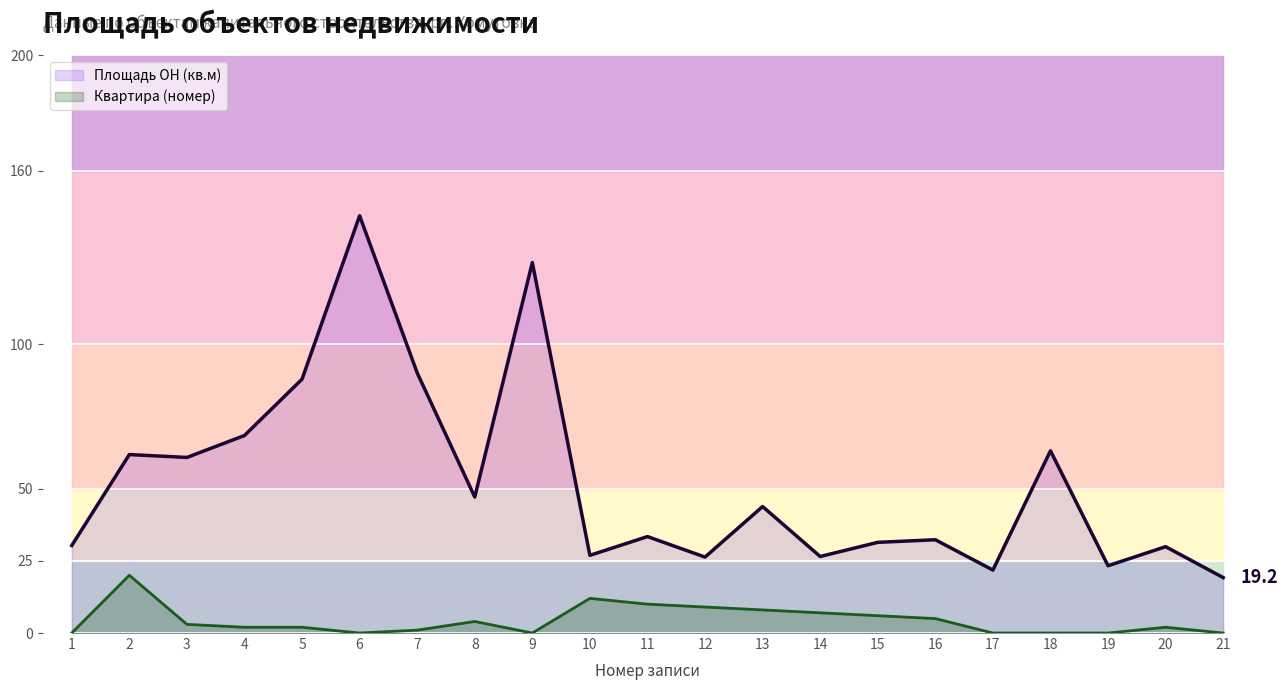

True or false: Квартира (номер) — линия has more than 1 points higher than both neighbors.

True